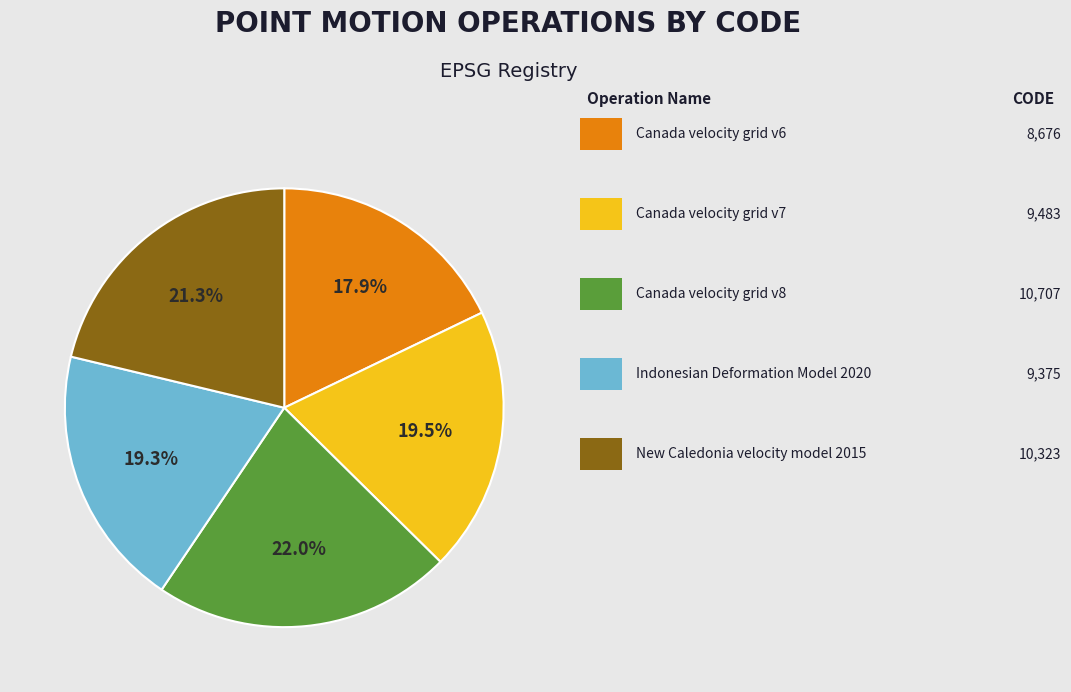

Is there any slice that represents more than half of the pie?

No